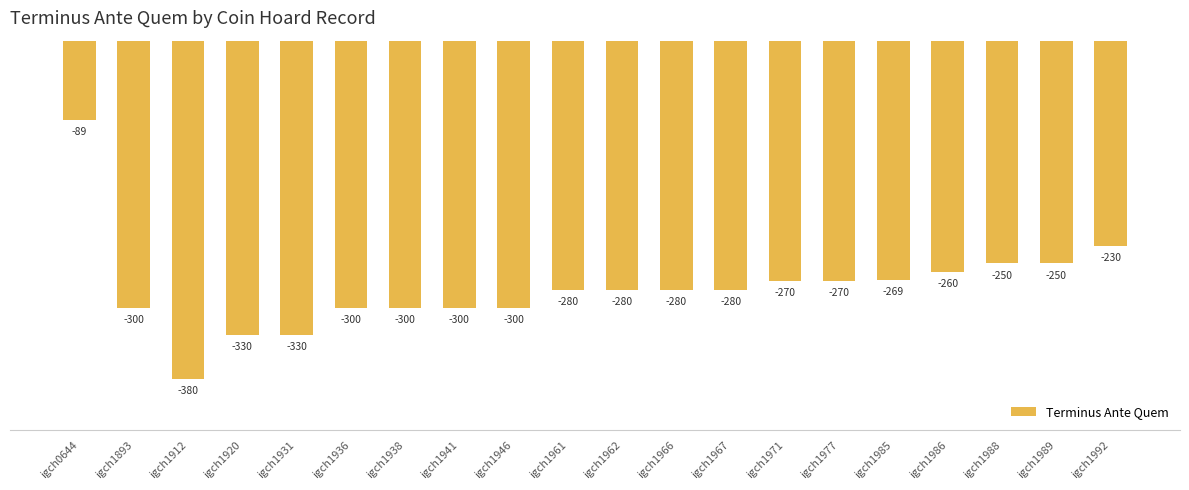

How many categories are shown in the chart?

20